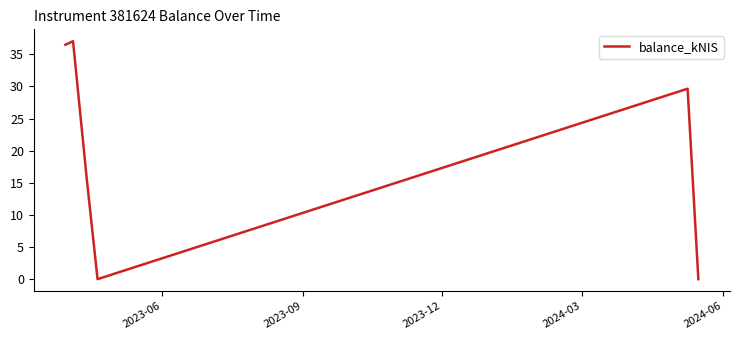

What is the difference between the maximum and minimum values?

37.0